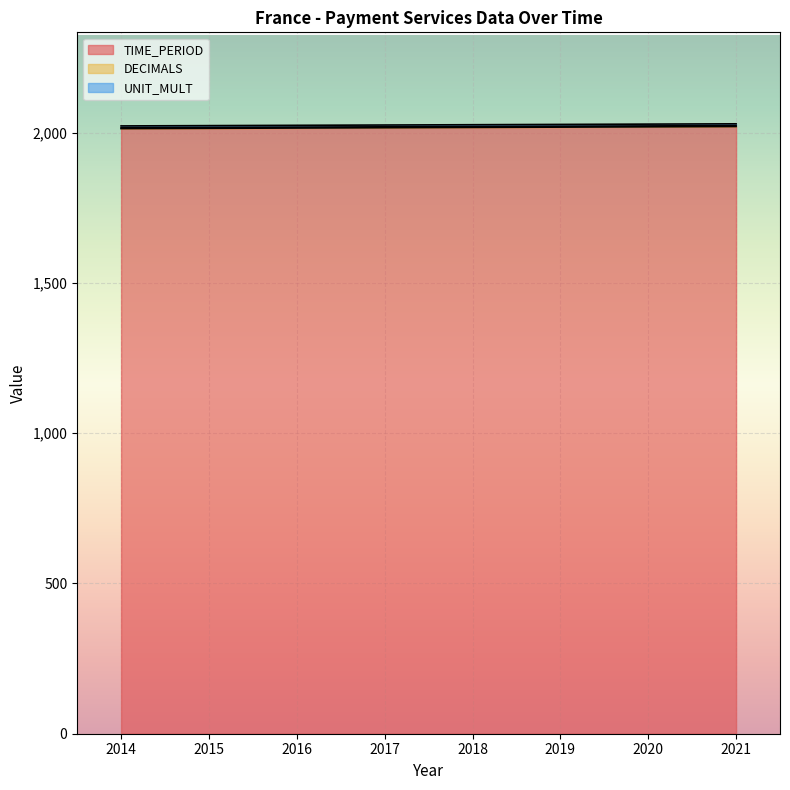

Which series has the largest total across all categories?

TIME_PERIOD